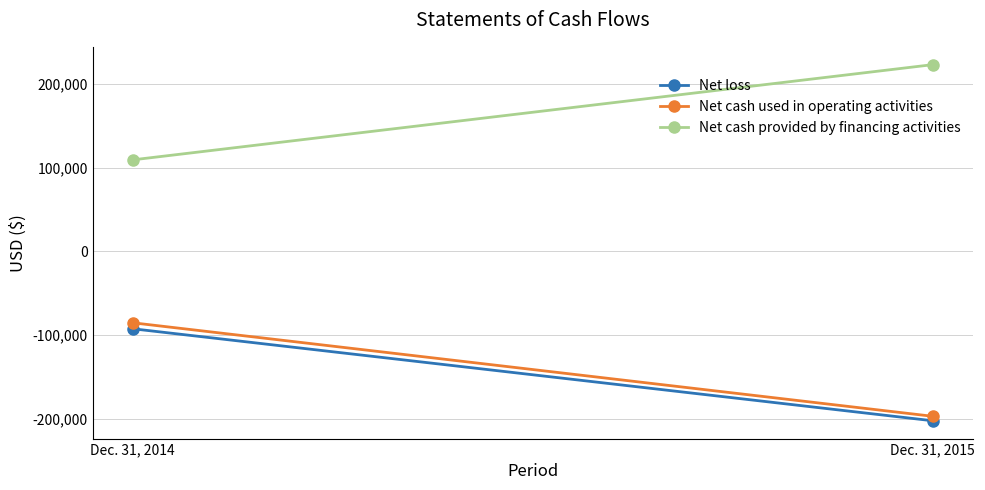

At how many categories does at least one series exceed 82015?

2